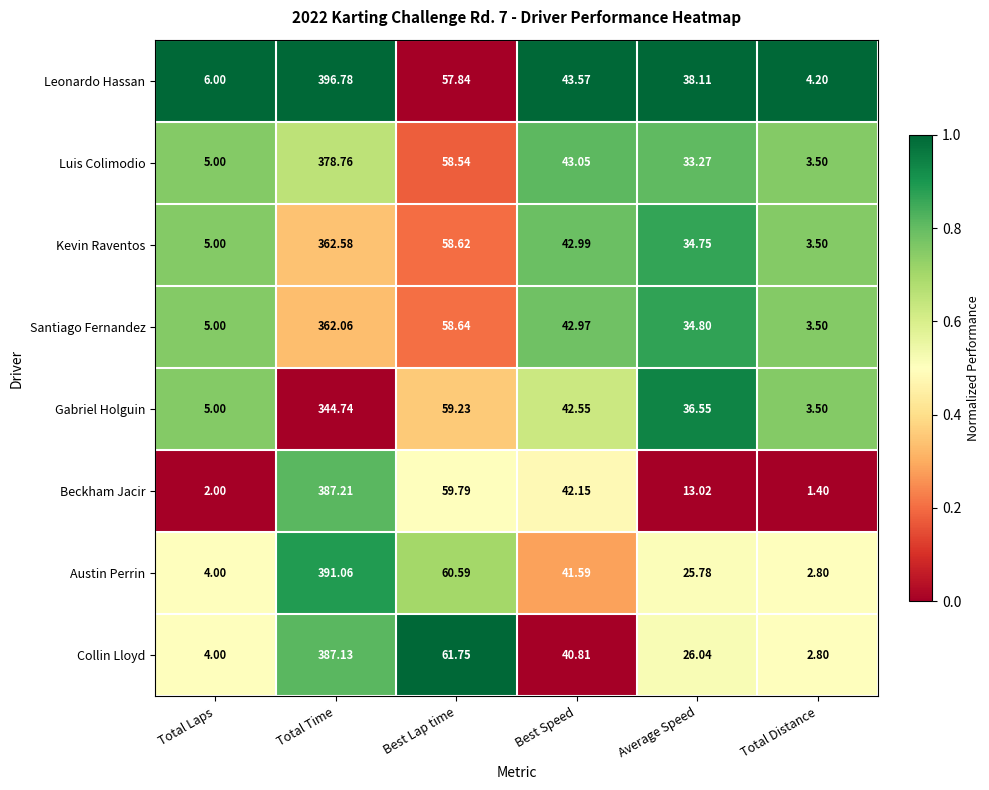

Count the number of categories in the chart.

6